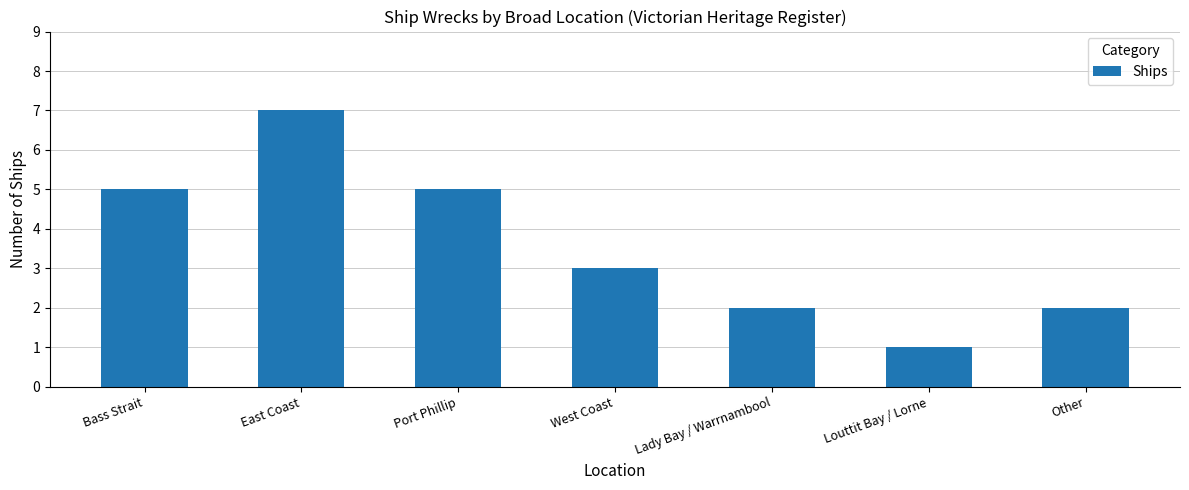

Between Bass Strait and Louttit Bay / Lorne, which is larger?

Bass Strait